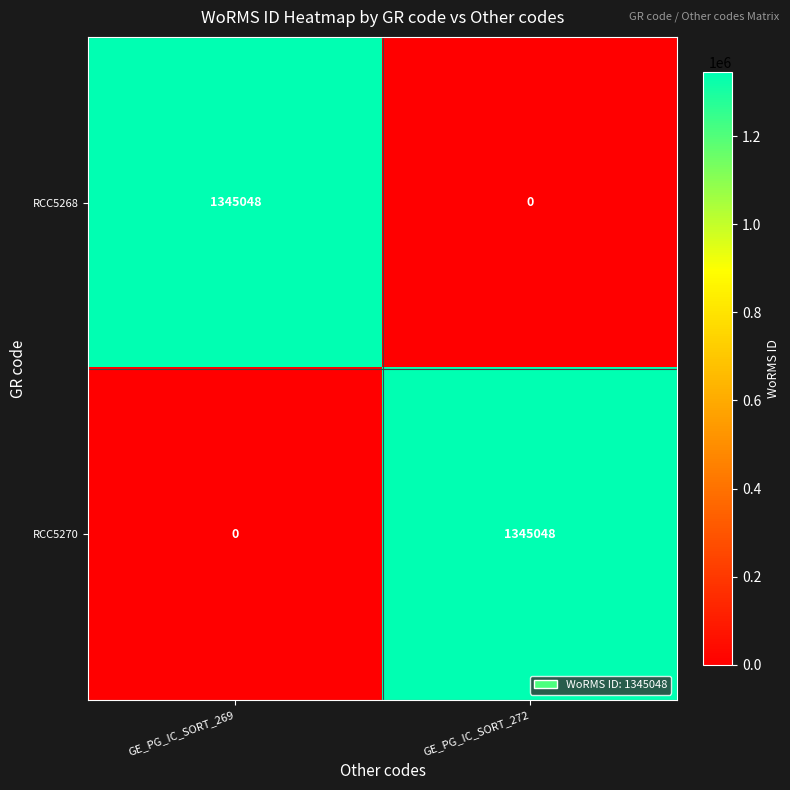

What is the spread (max minus min) of values at GE_PG_IC_SORT_269?

1345048